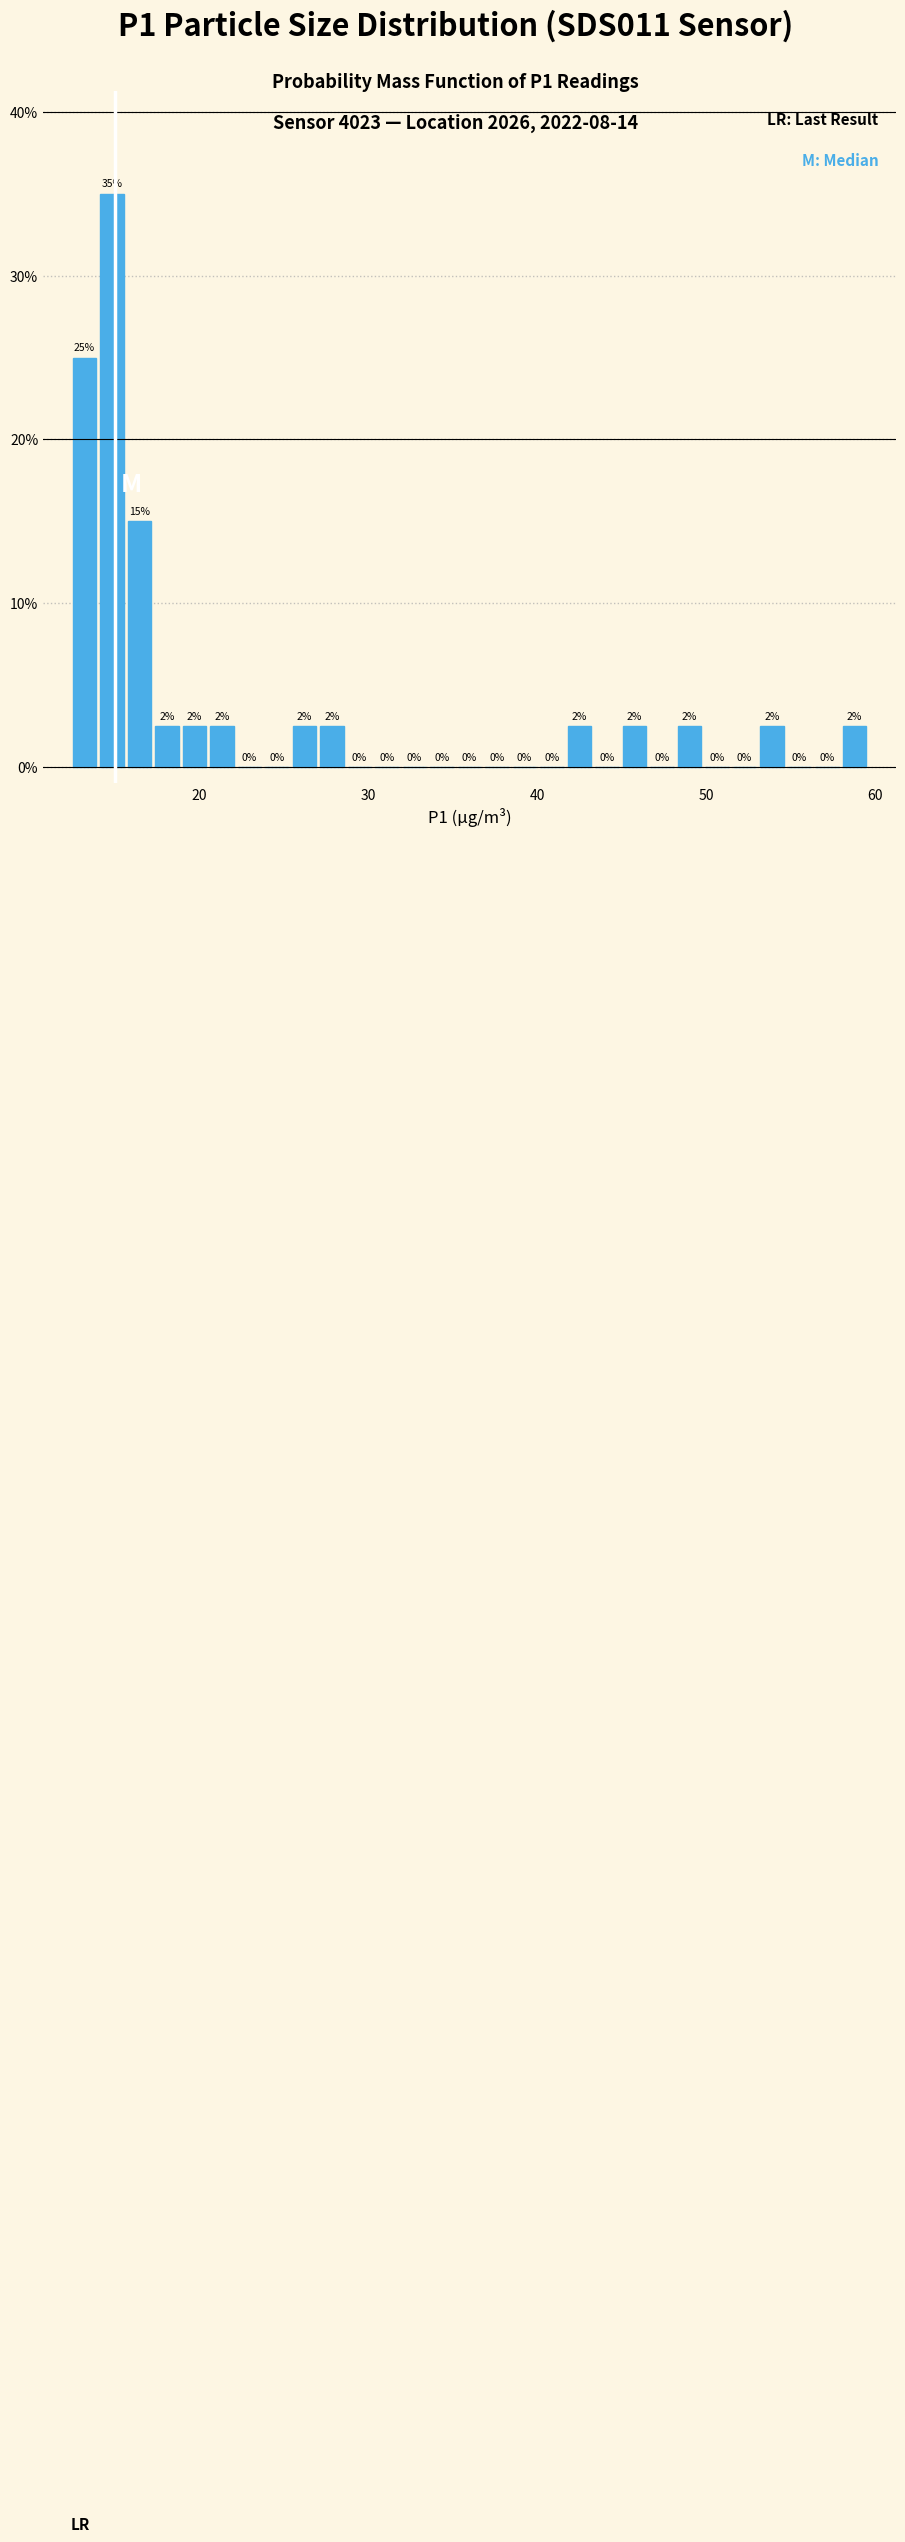

Around what value on the x-axis is the tallest bar? Give the approximate position of its centre, as read against the axis.

15